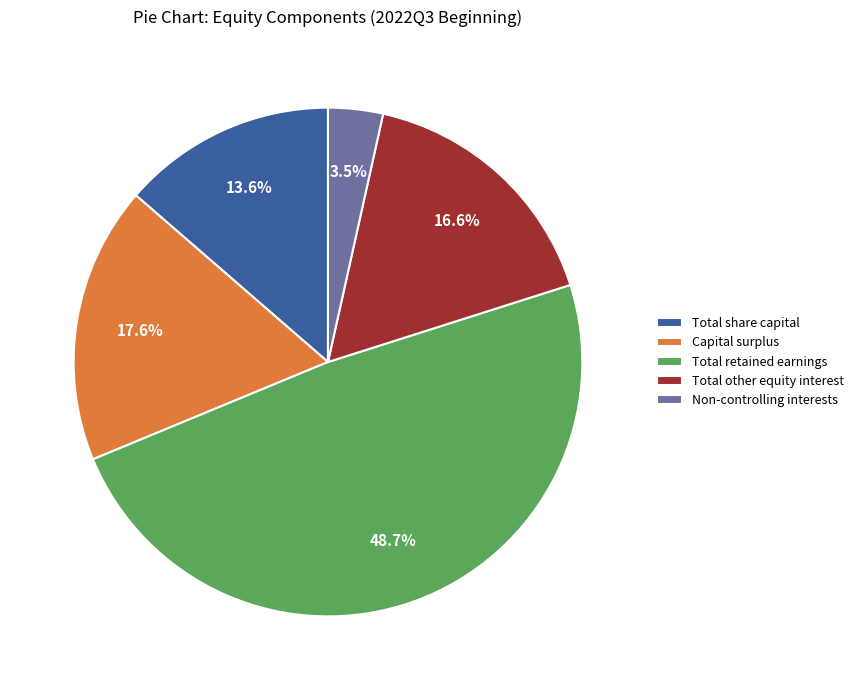

Which slice is the largest?

Total retained earnings